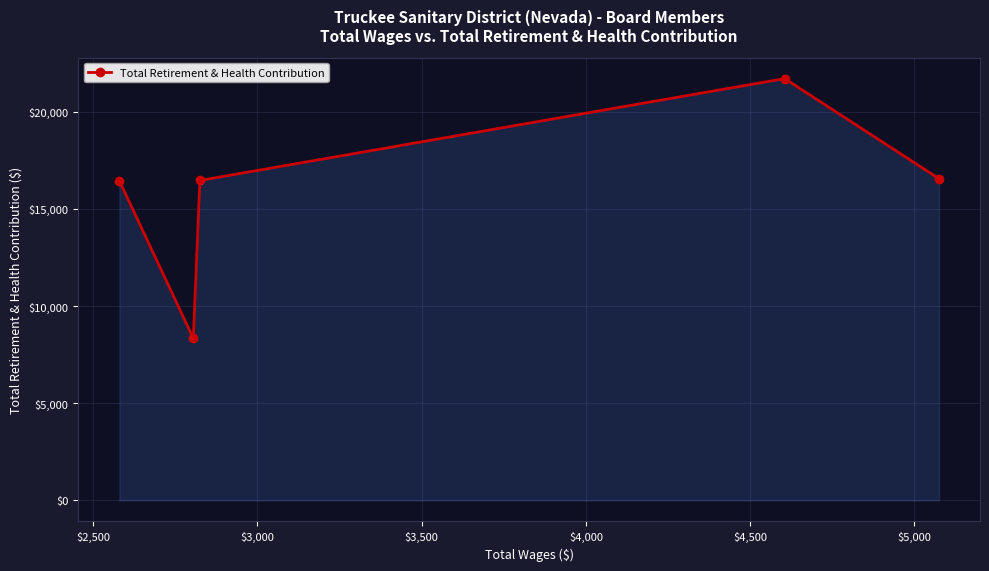

True or false: the data has more than 2 interior local peaks.

False